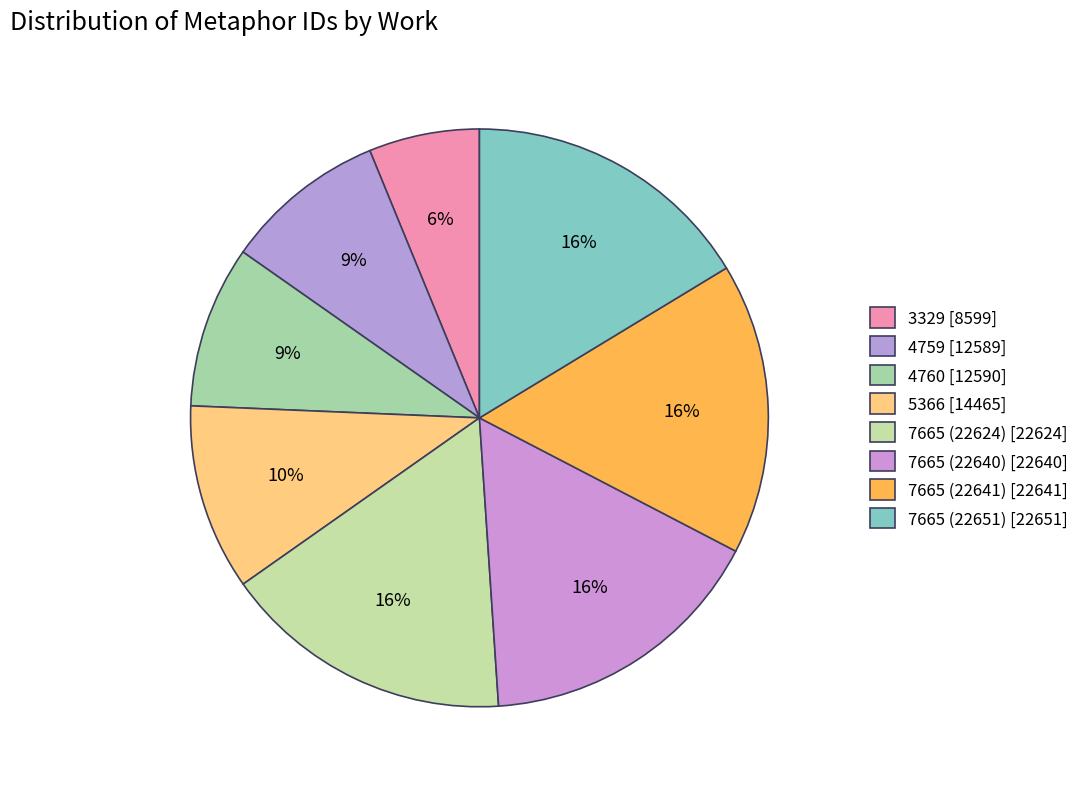

How many segments does this pie chart have?

8